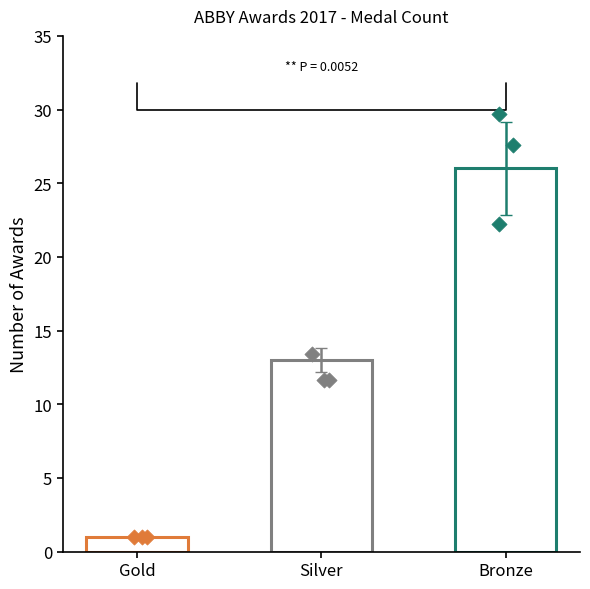

What are all the series names shown in the legend?

Gold, Silver, Bronze